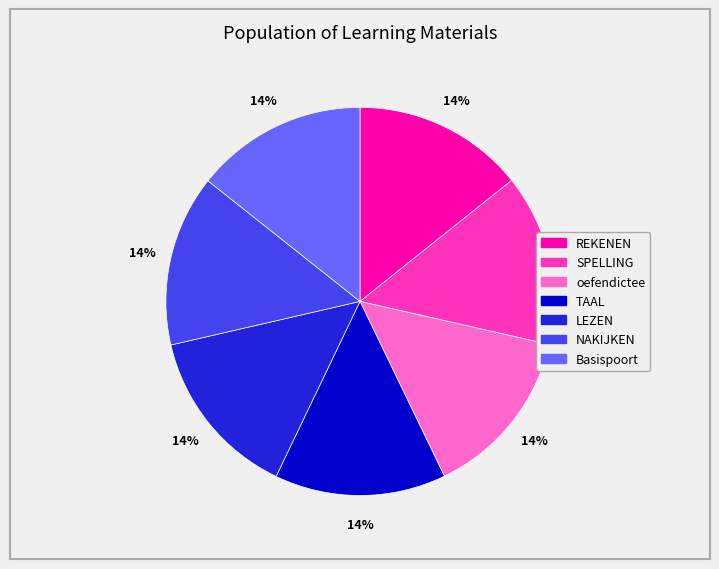

The LEZEN slice represents 20% of the pie. True or false?

False